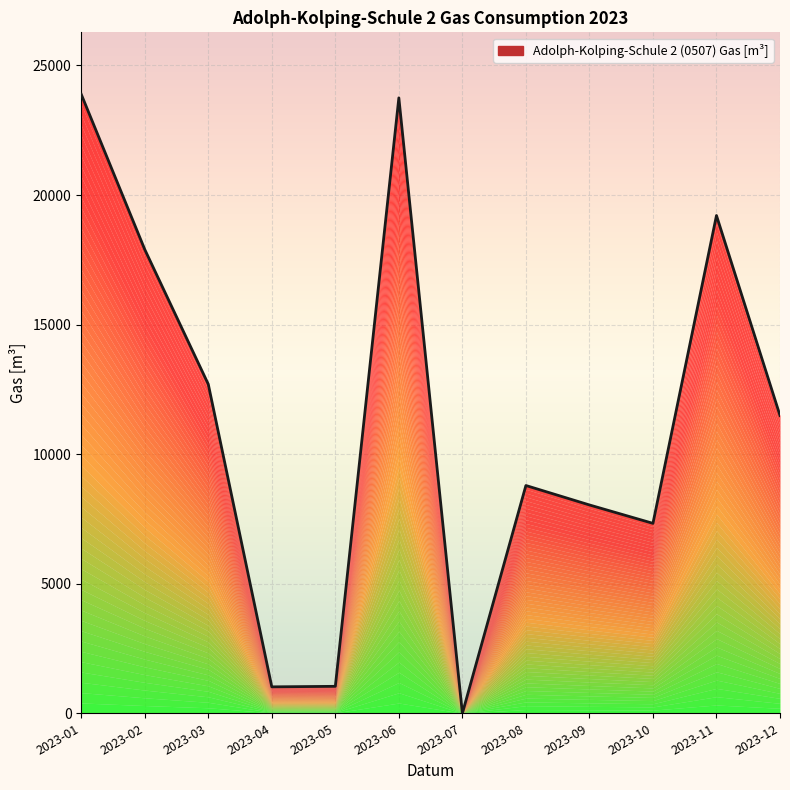

Where is the first local maximum?

2023-06